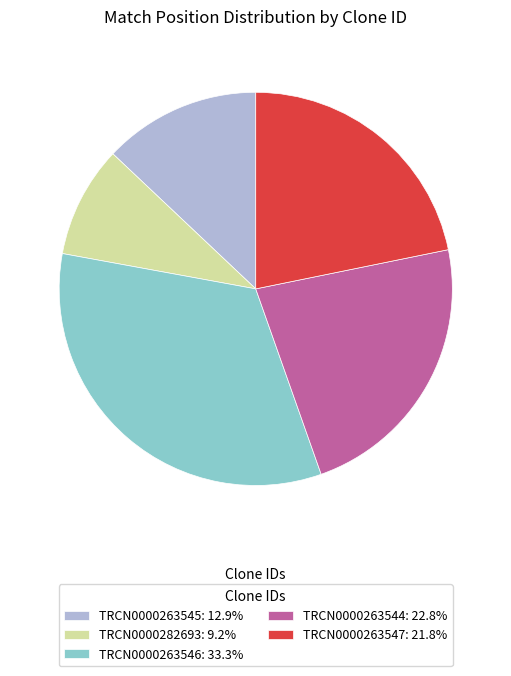

True or false: TRCN0000282693 accounts for 23% of the total.

False